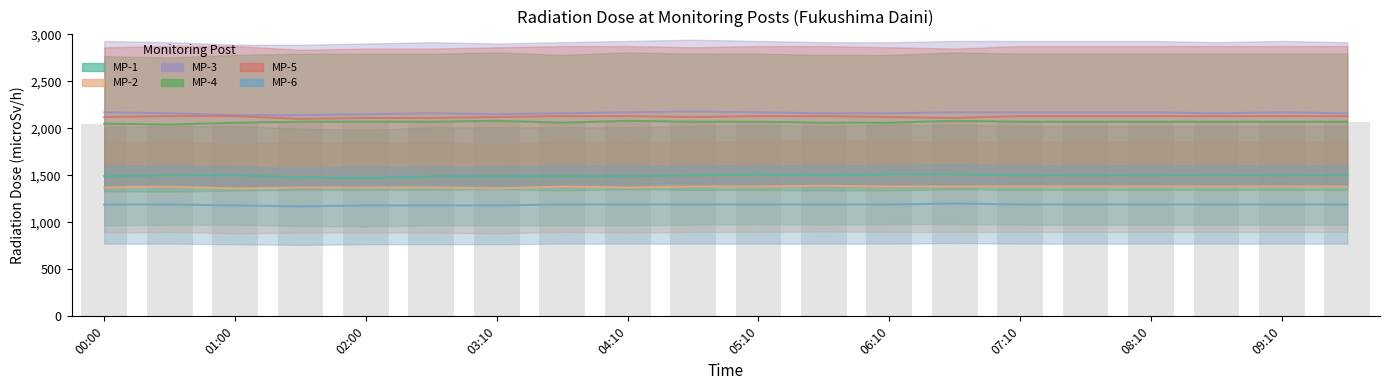

How many values in the MP-5 series are below 2130?

8